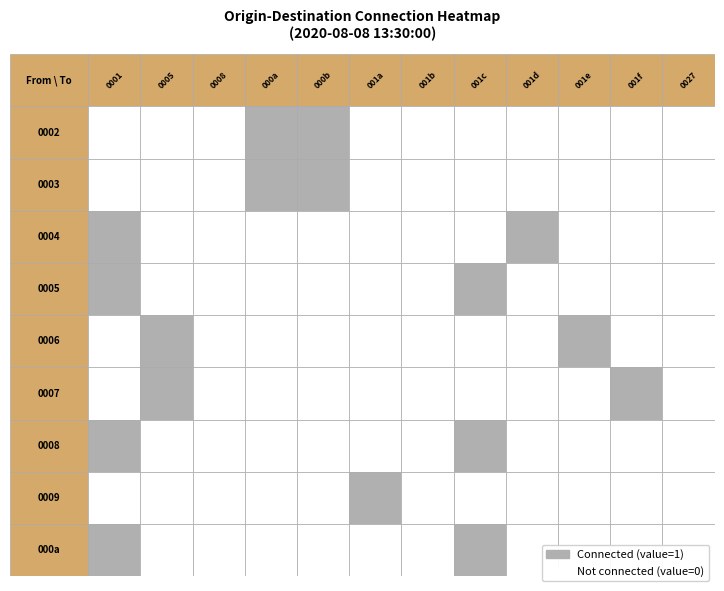

At which category does the chart reach its peak across all series?

000a